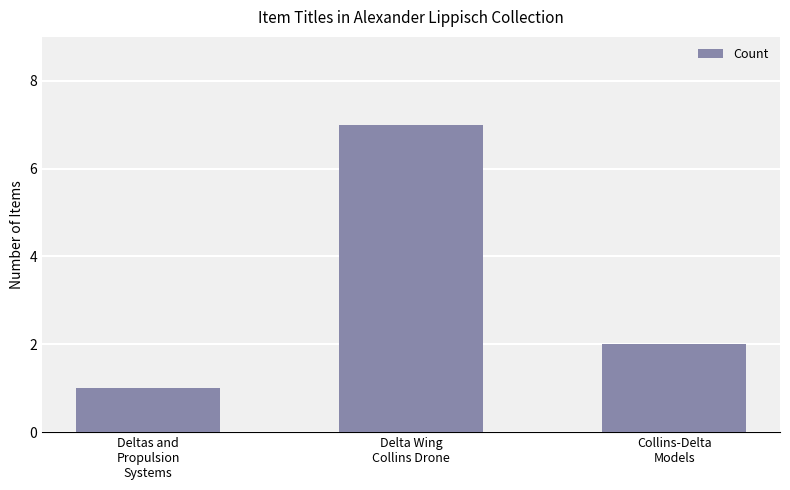

What is the label of the 3rd bar from the right?

Deltas and
Propulsion
Systems